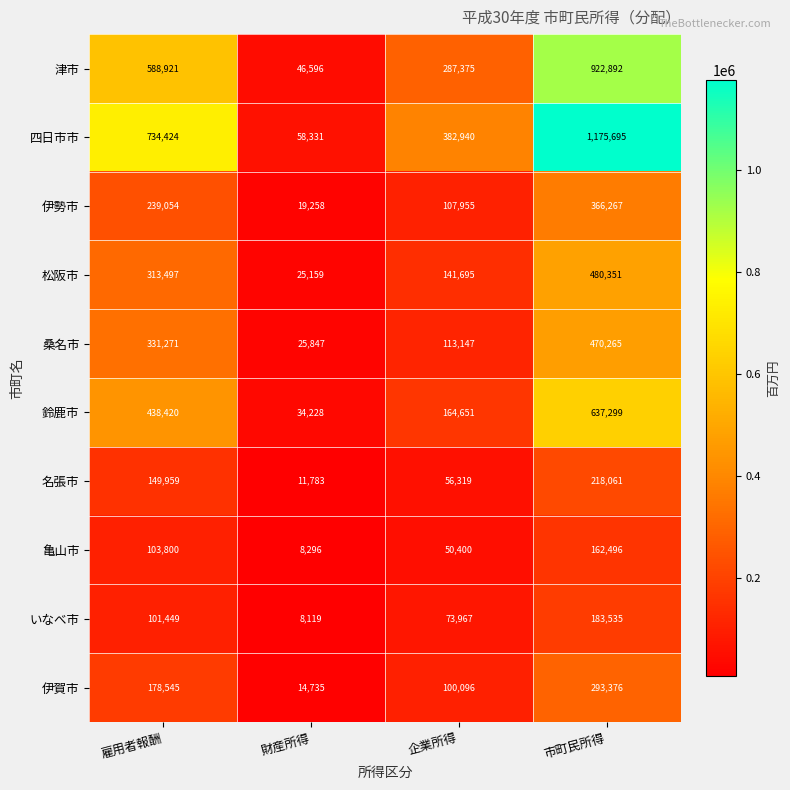

What is the approximate value of 松阪市 at 財産所得, to the nearest 50?

25150